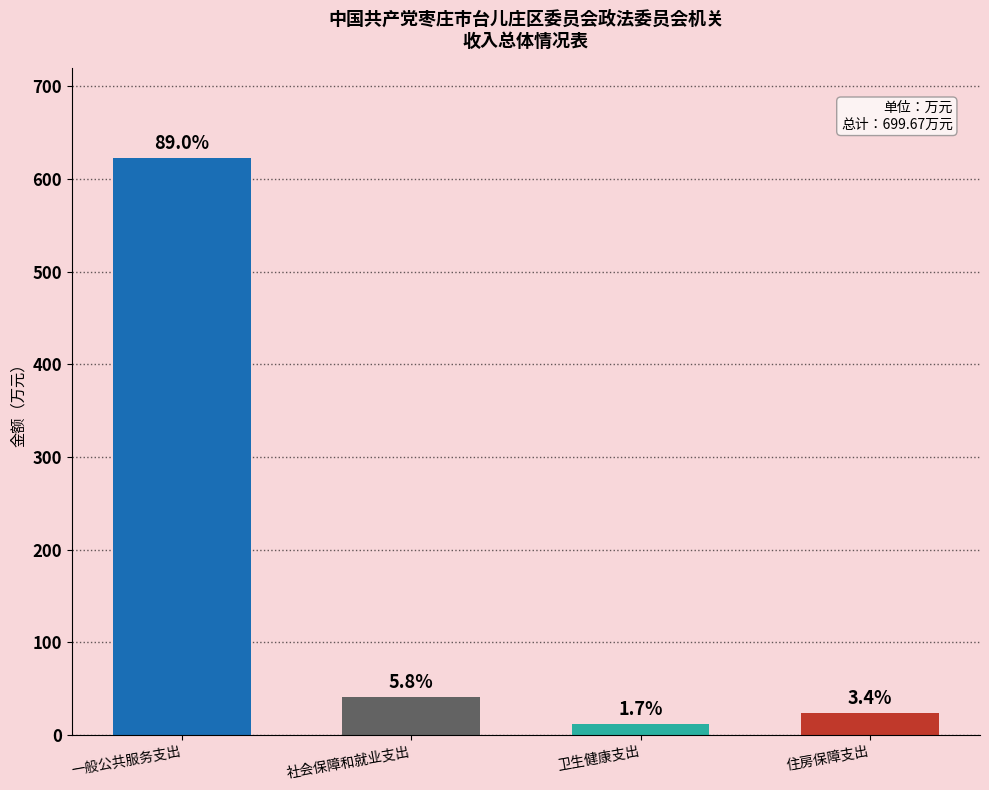

What is the change in value from 一般公共服务支出 to 住房保障支出?

-598.5